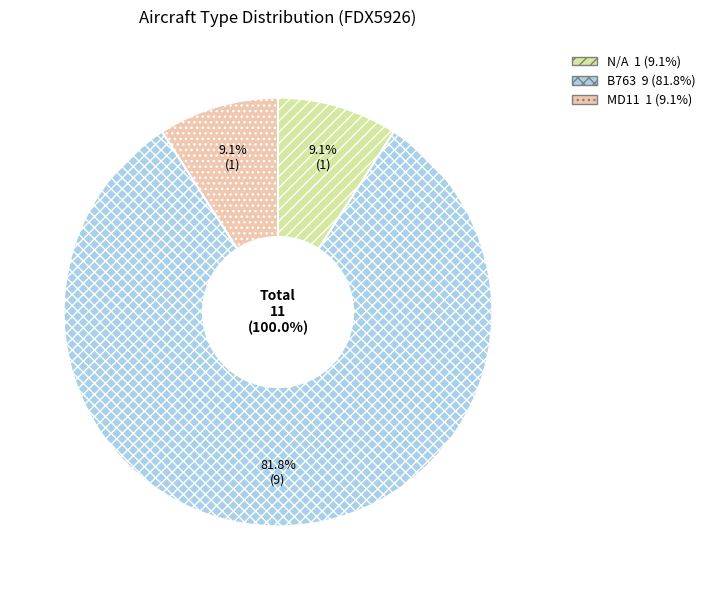

To the nearest percent, what percentage of the pie is B763?

82%